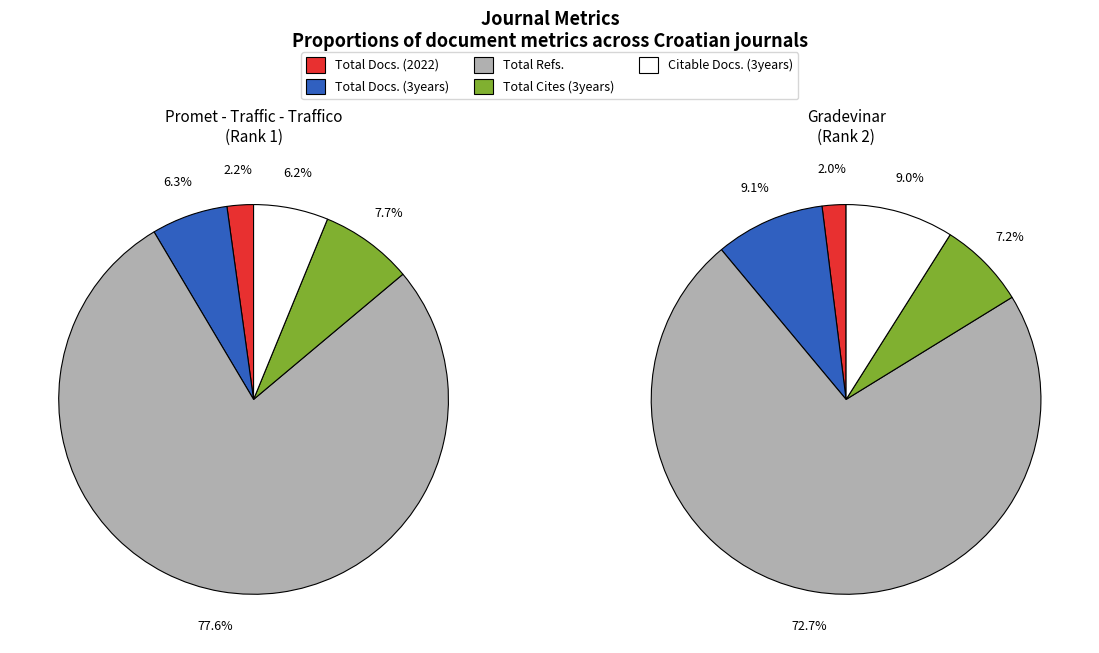

Between Promet - Traffic - Traffico and Gradevinar, which series saw the biggest shift?

Total Refs.